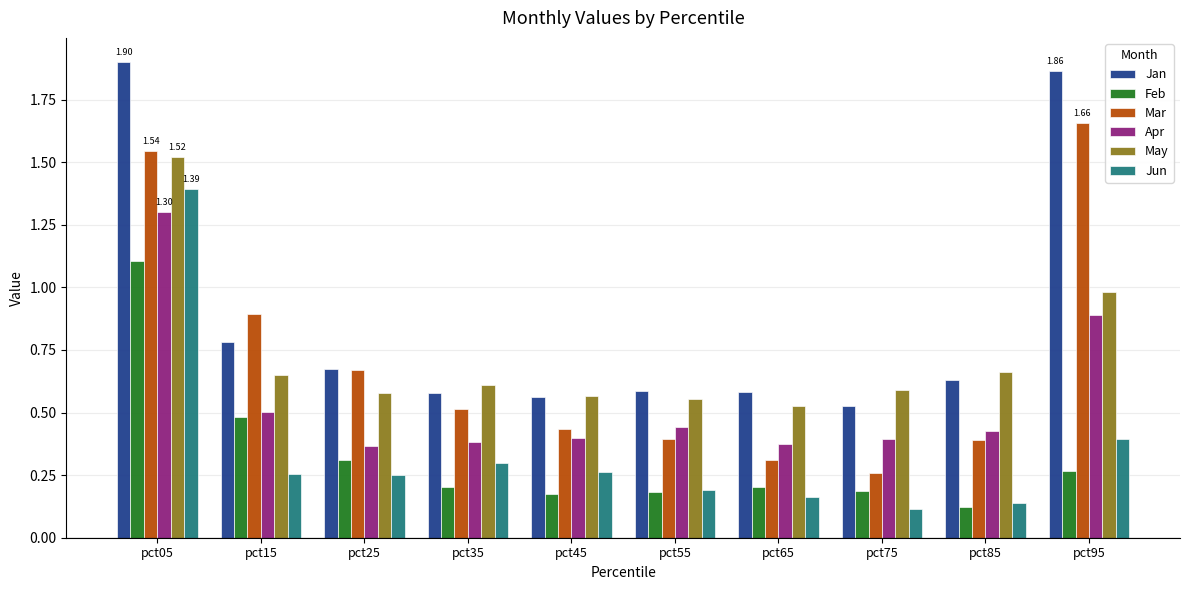

What is the difference between the maximum and minimum values in the Feb series?

1.0